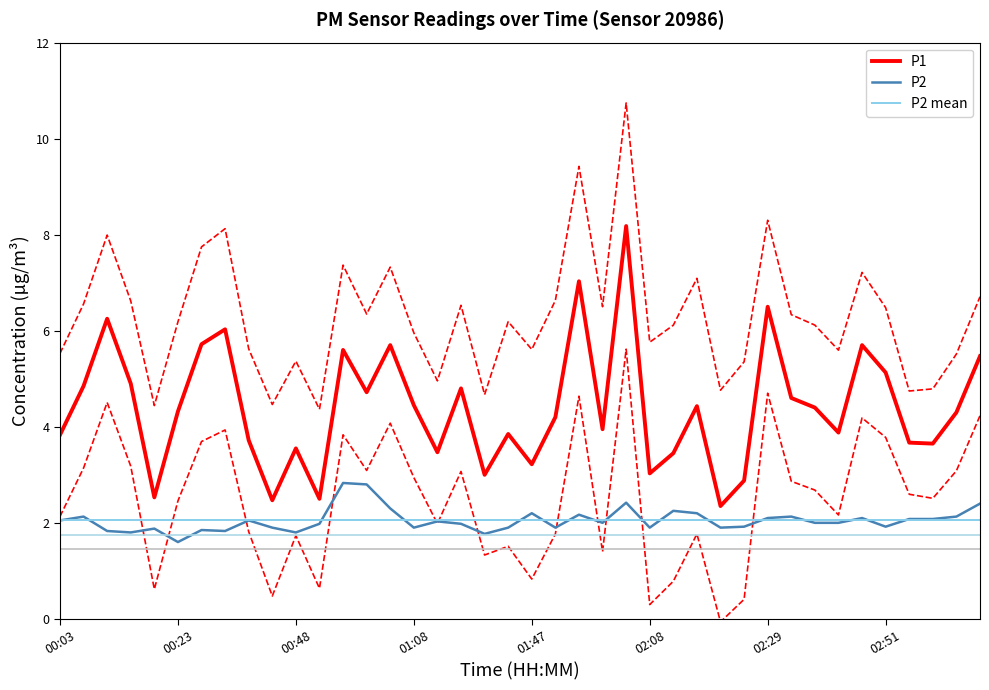

True or false: P1 and P2 intersect in this chart.

False